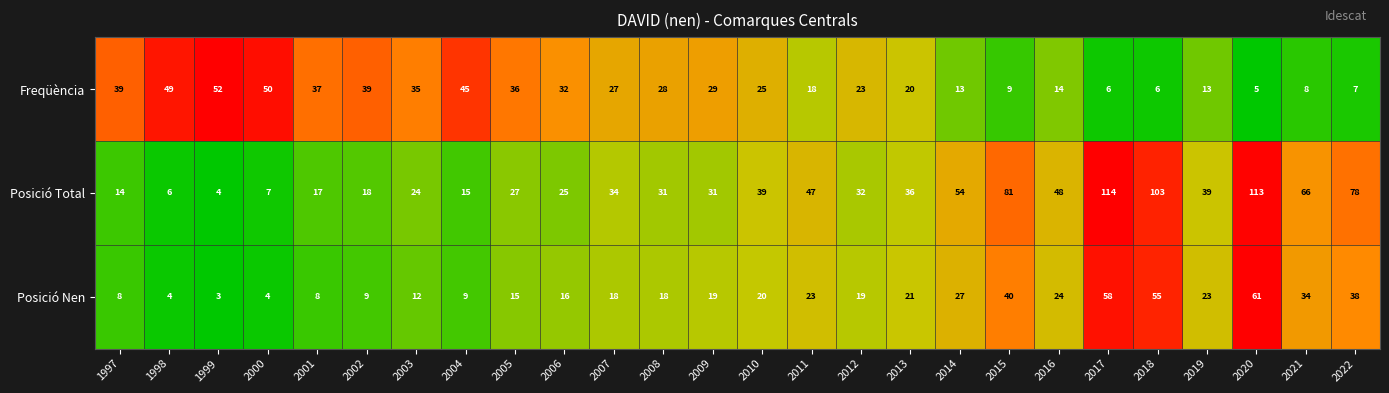

What is the average value of the Posició Nen series?

23